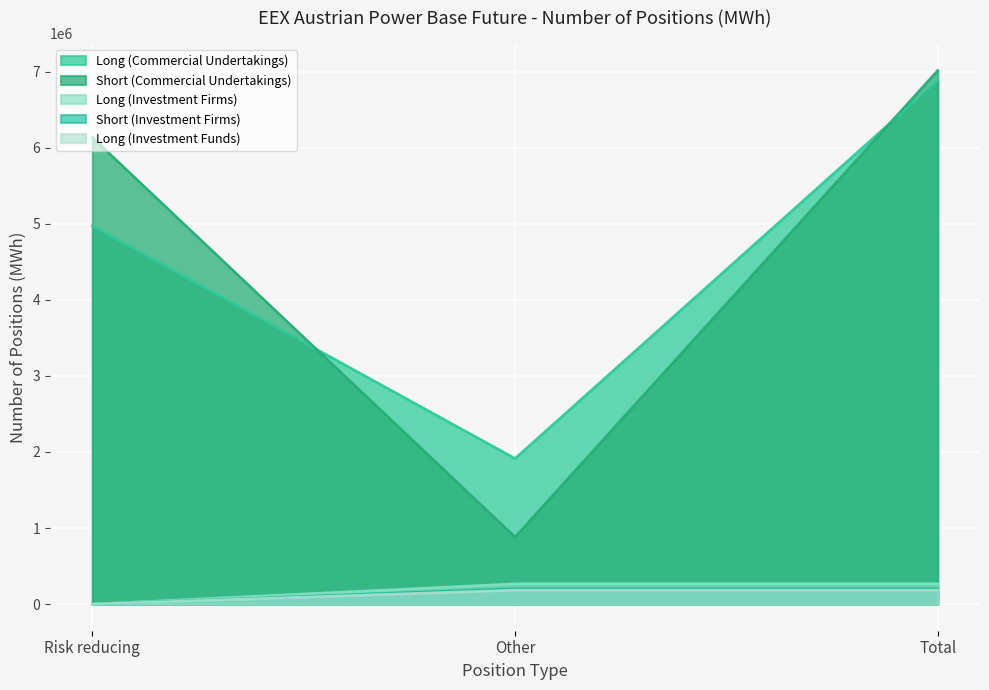

True or false: Long (Investment Funds) has a value of 121217 at Other.

False